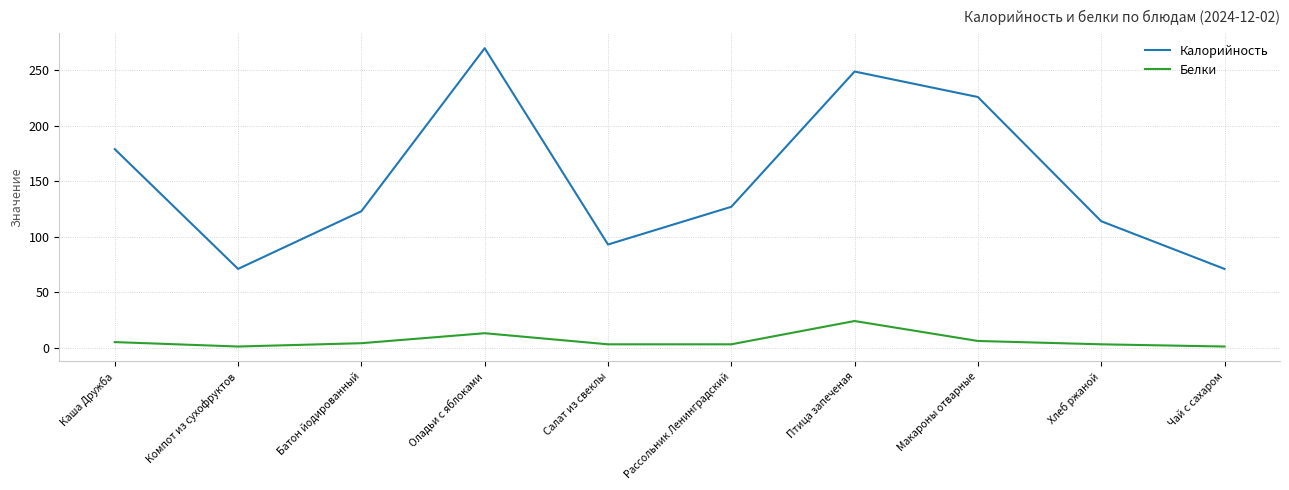

True or false: Белки has more than 1 interior local peaks.

True